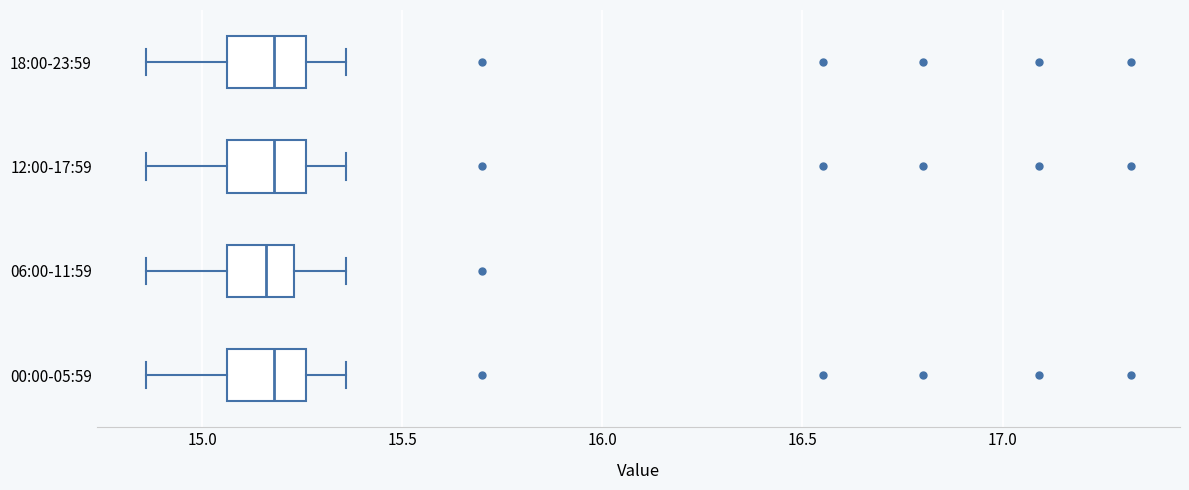

Reading bottom to top, transcribe this box plot: for each box, give where its median line is, the range the box spans, and where its two whiskers end, as read against the x-axis. The values are not printed on the chart, so give them approximately, as read against the axis.

00:00-05:59: median 15.20, box 15.05 to 15.25, whiskers 14.85 to 15.35
06:00-11:59: median 15.15, box 15.05 to 15.25, whiskers 14.85 to 15.35
12:00-17:59: median 15.20, box 15.05 to 15.25, whiskers 14.85 to 15.35
18:00-23:59: median 15.20, box 15.05 to 15.25, whiskers 14.85 to 15.35